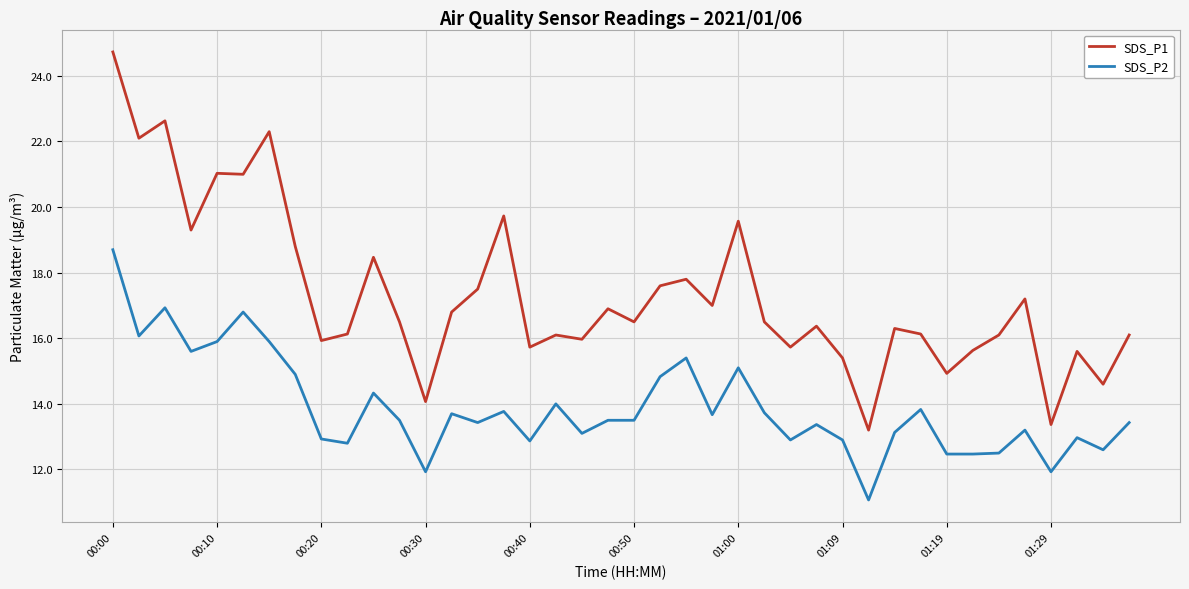

Which series has the largest total across all categories?

SDS_P1